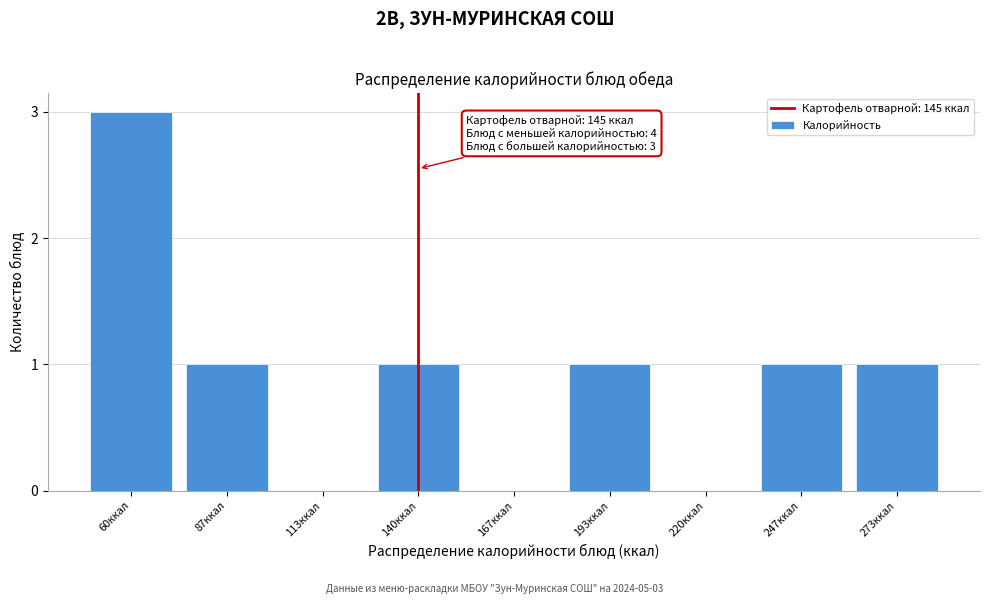

Reading right to left, what are all the values shown in this chart?

273ккал=1	247ккал=1	220ккал=0	193ккал=1	167ккал=0	140ккал=1	113ккал=0	87ккал=1	60ккал=3